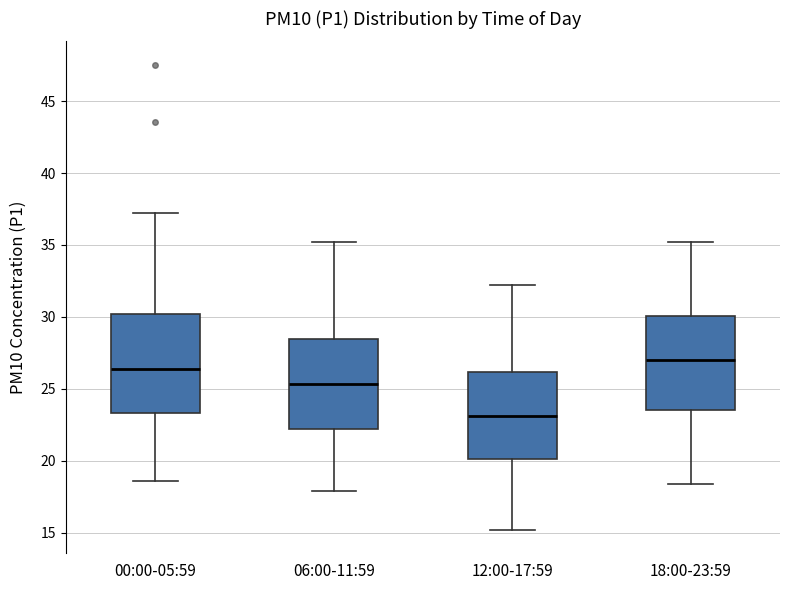

Reading left to right, transcribe this box plot: for each box, give where its median line is, the range the box spans, and where its two whiskers end, as read against the y-axis. The values are not printed on the chart, so give them approximately, as read against the axis.

00:00-05:59: median 26.5, box 23.5 to 30.0, whiskers 18.5 to 37.0
06:00-11:59: median 25.5, box 22.0 to 28.5, whiskers 18.0 to 35.0
12:00-17:59: median 23.0, box 20.0 to 26.0, whiskers 15.0 to 32.0
18:00-23:59: median 27.0, box 23.5 to 30.0, whiskers 18.5 to 35.0